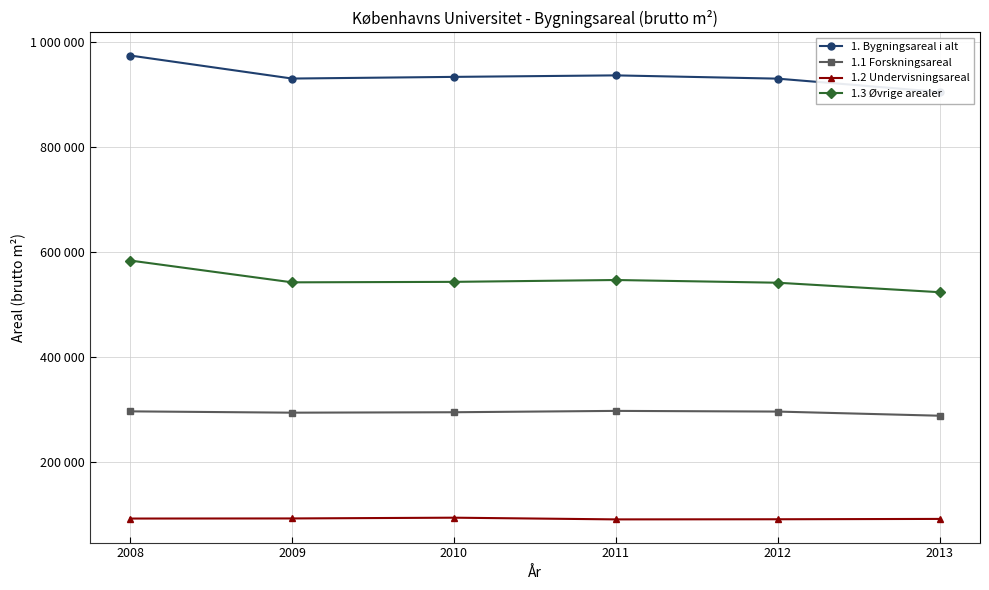

List the series in order of their peak value, lowest first.

1.2 Undervisningsareal, 1.1 Forskningsareal, 1.3 Øvrige arealer, 1. Bygningsareal i alt